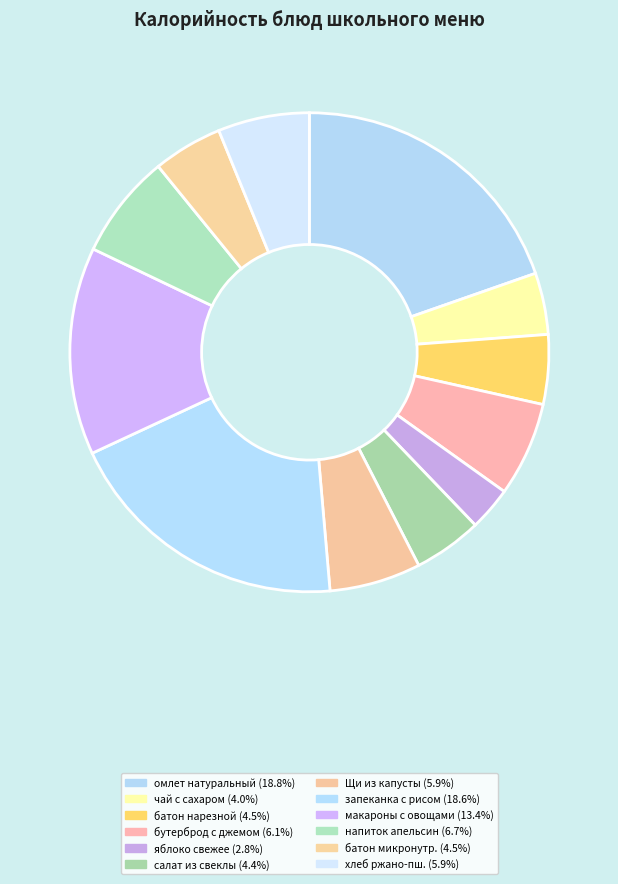

Count the number of slices in the pie.

12